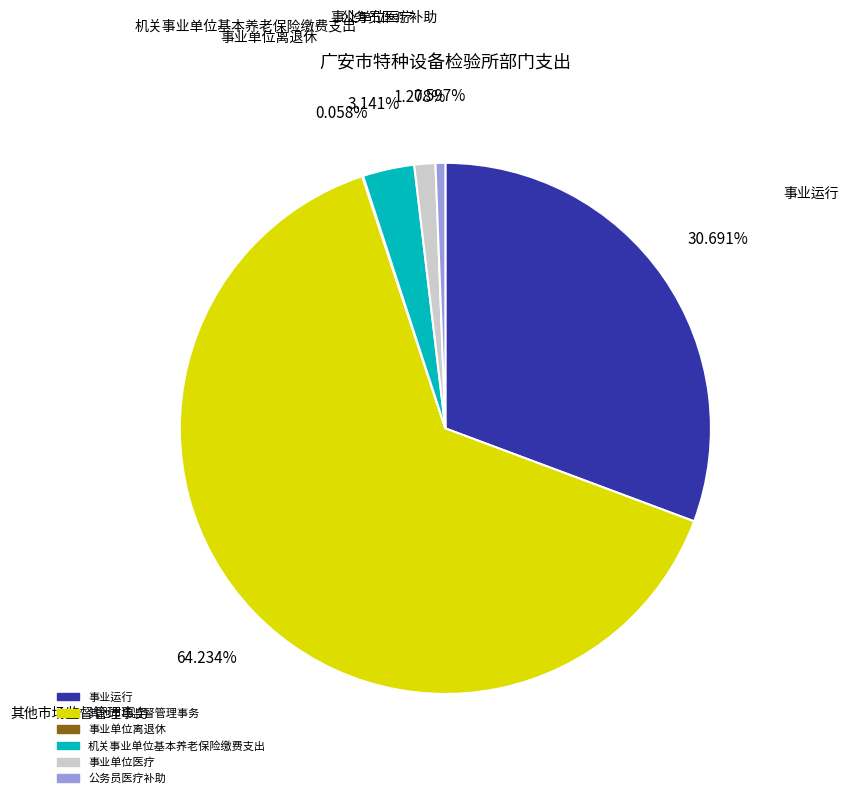

True or false: 事业运行 accounts for 25% of the total.

False